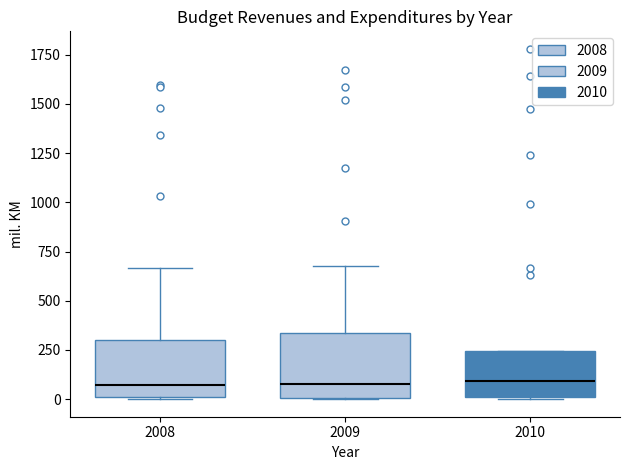

Where is the lower edge of the box at x = 2010 on the y-axis? The values are not printed on the chart, so give them approximately, as read against the axis.

0